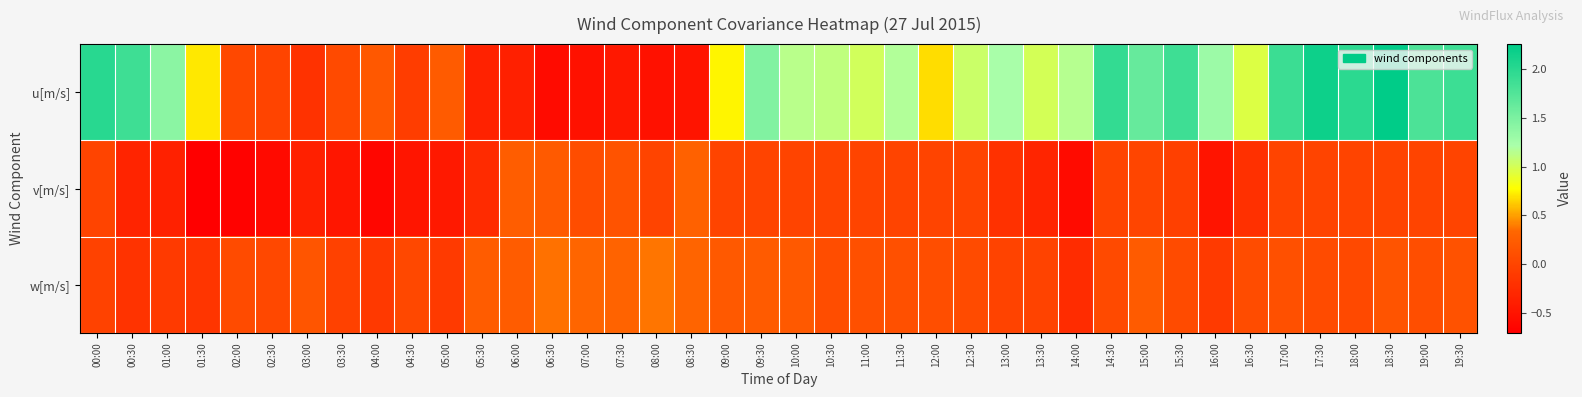

How many categories are shown in the chart?

40